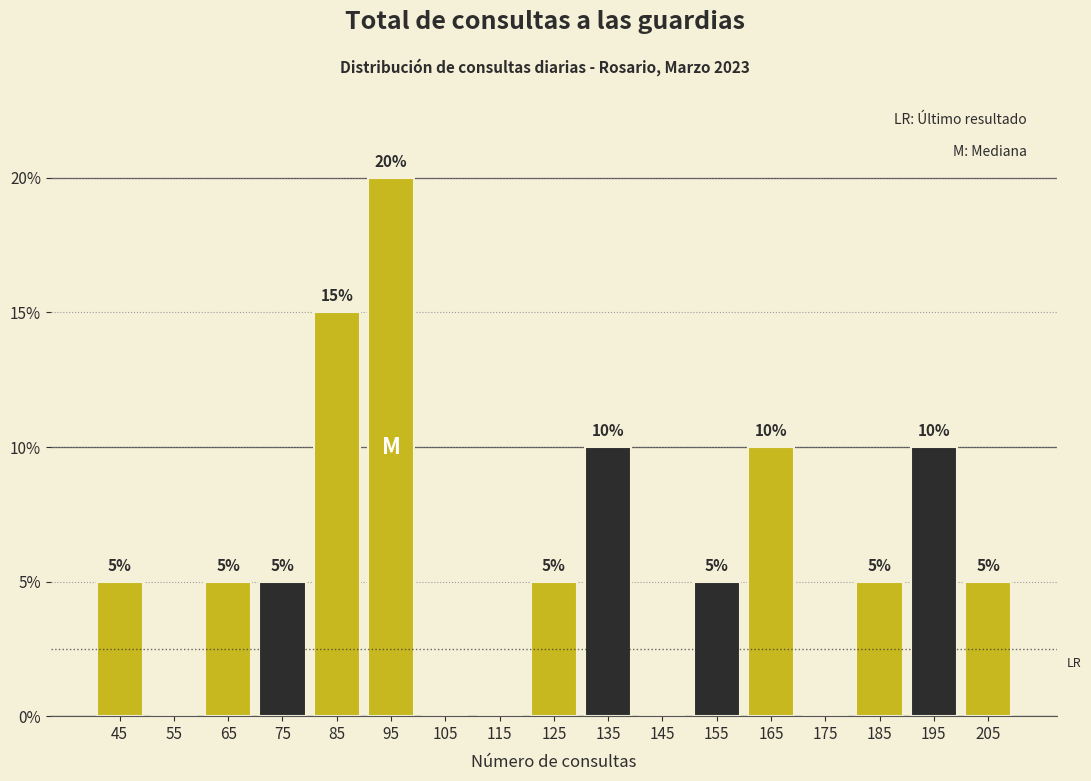

Which range on the x-axis has the tallest bar?

90 to 100